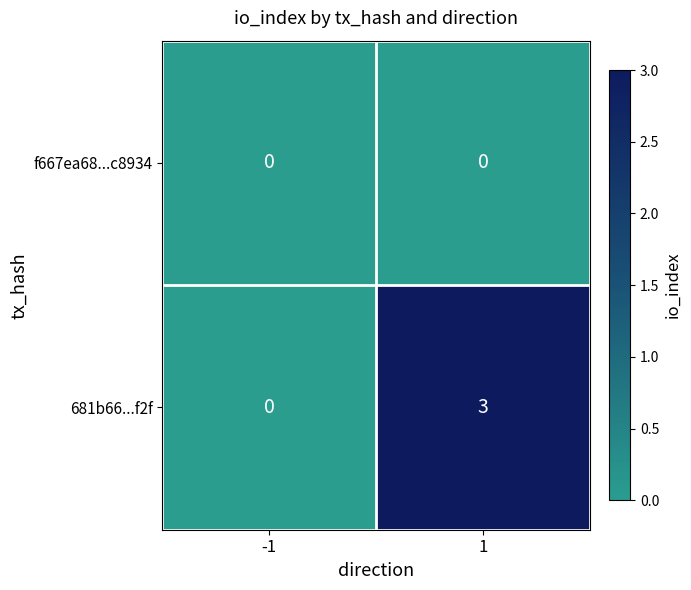

What is the difference between the maximum and minimum values in the 681b66...f2f series?

3